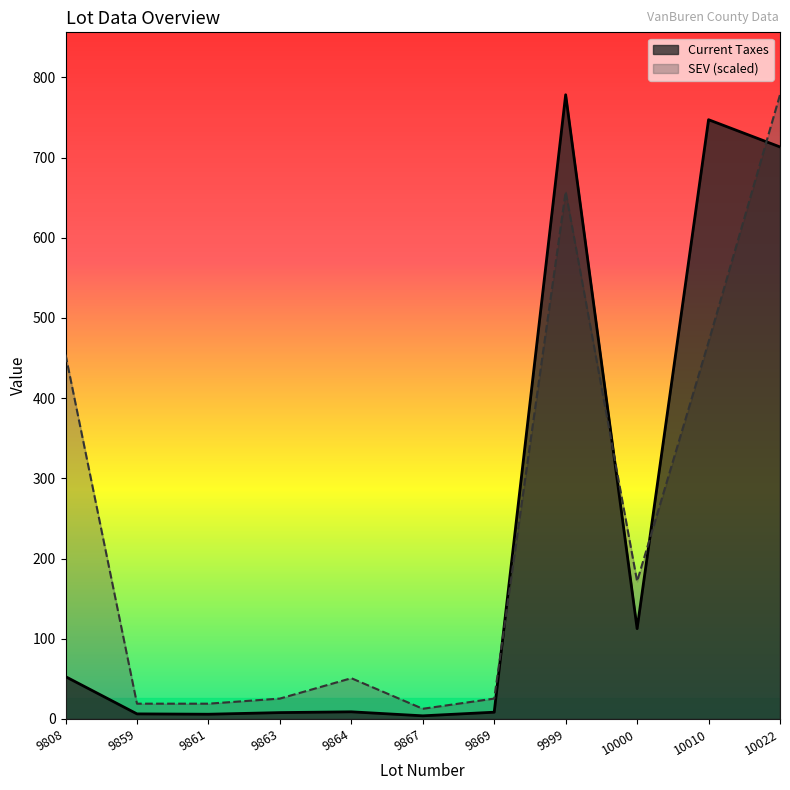

What are all the series names shown in the legend?

Current Taxes, SEV (scaled)